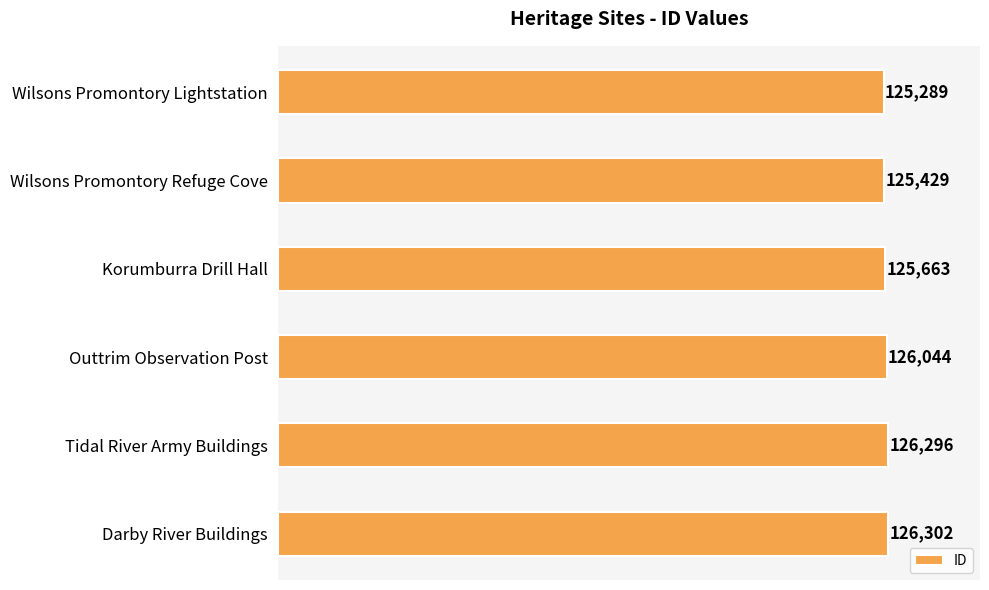

What is the change in value from Korumburra Drill Hall to Tidal River Army Buildings?

+633